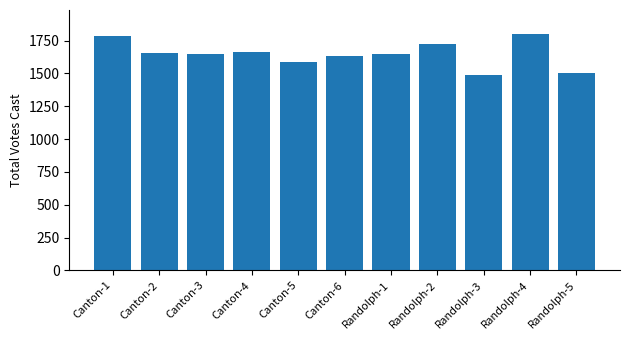

At which category does the chart reach its minimum across all series?

Randolph-3